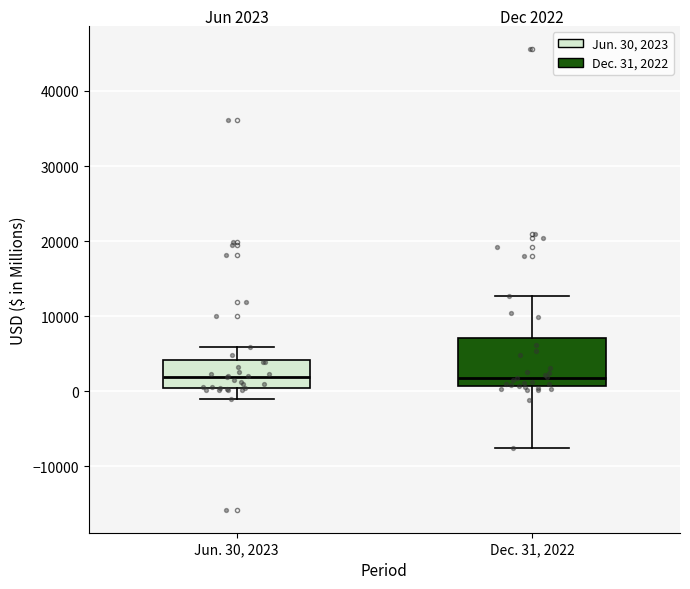

Which box is the tallest, from its lower edge to its upper edge?

Dec. 31, 2022